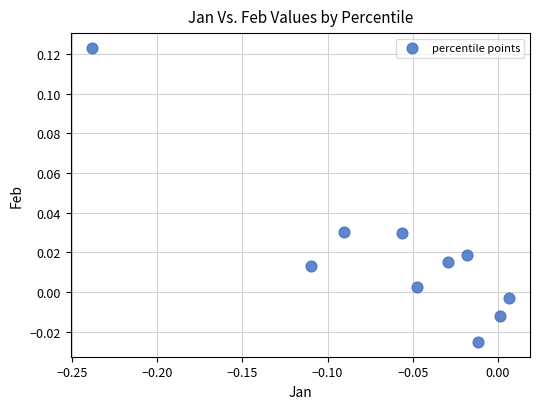

Count the number of points in this scatter plot.

10